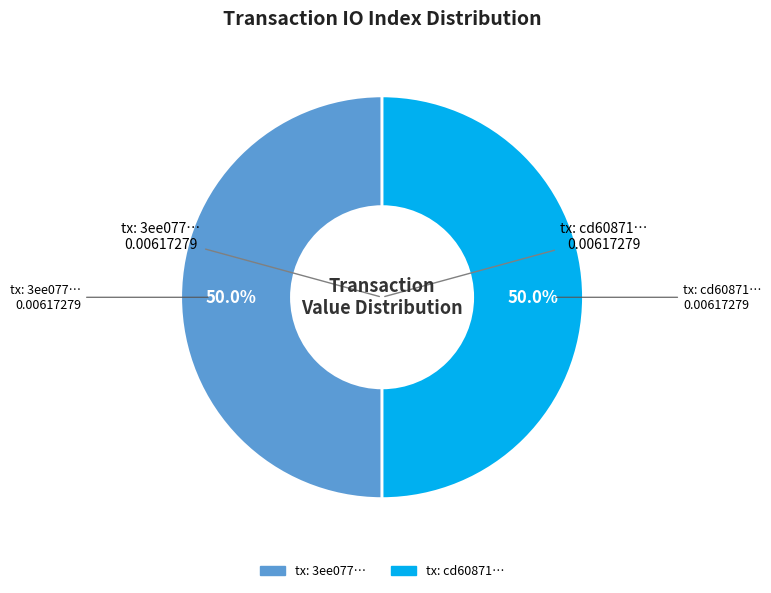

How many segments does this pie chart have?

2